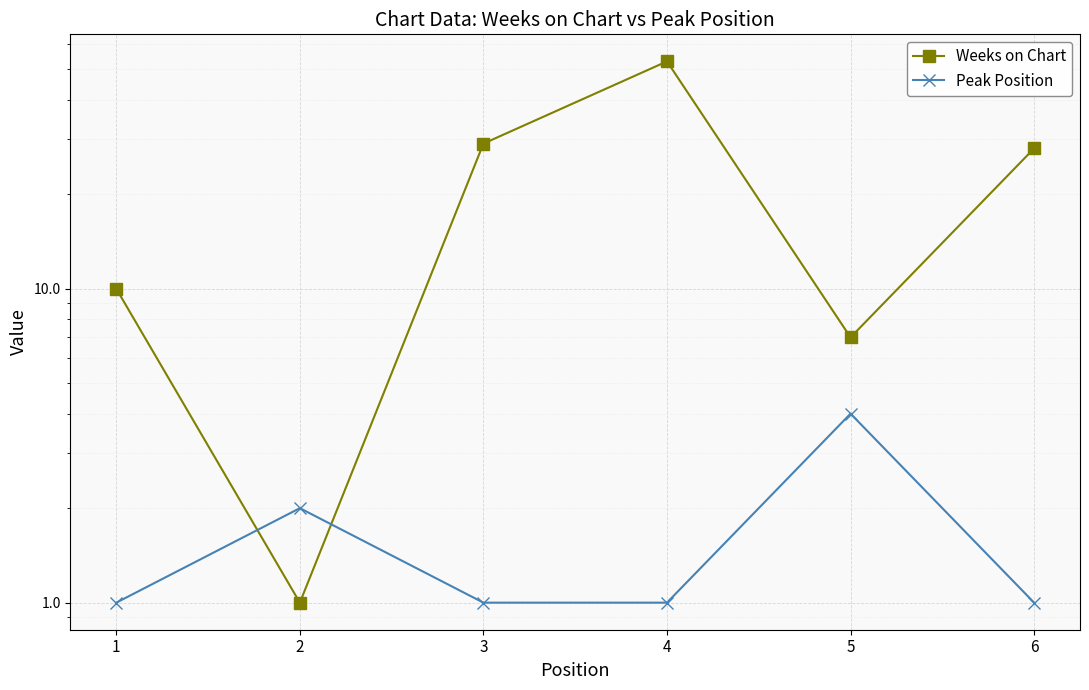

How many interior local peaks does the Weeks on Chart series have?

1